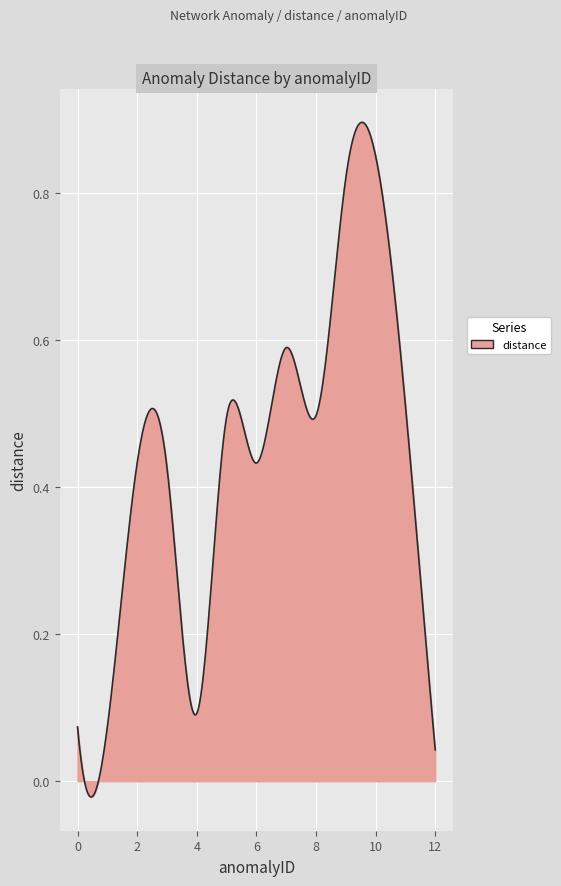

Does the chart display data point markers on the line(s)?

No